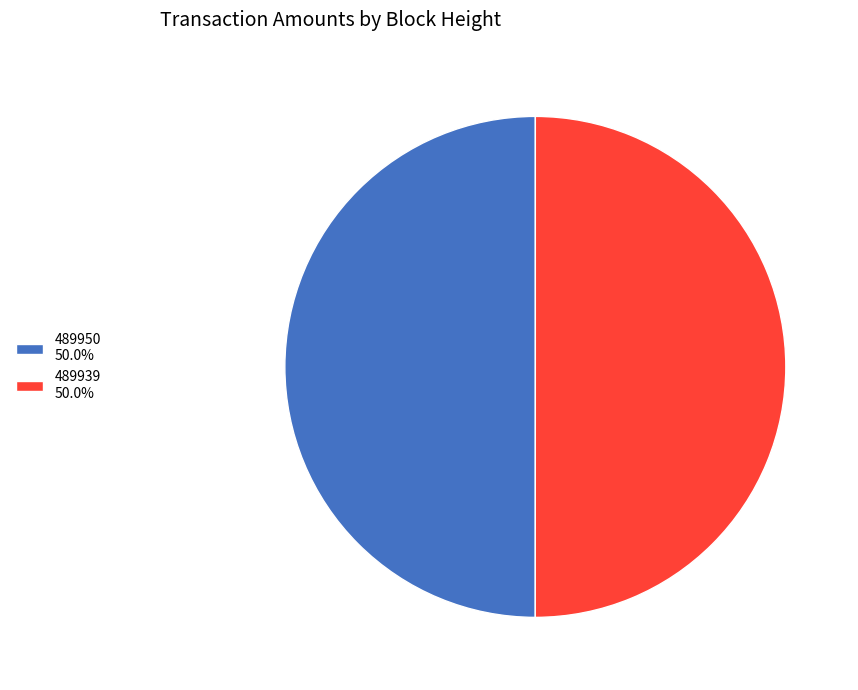

How many segments does this pie chart have?

2